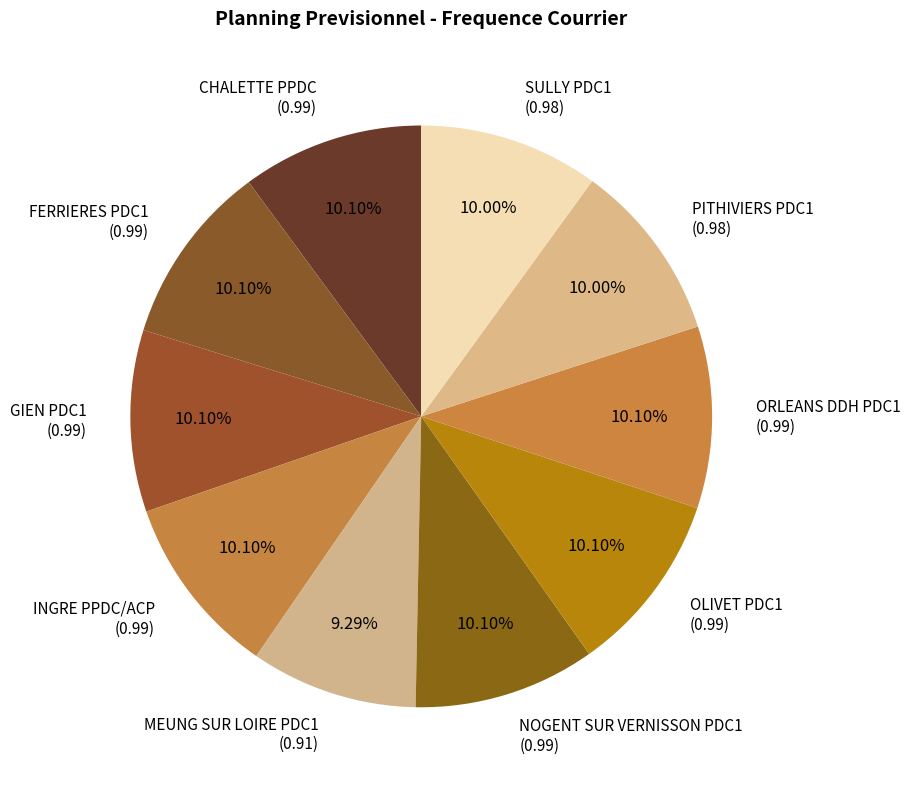

Is OLIVET PDC1 (0.99) the majority of the pie?

No